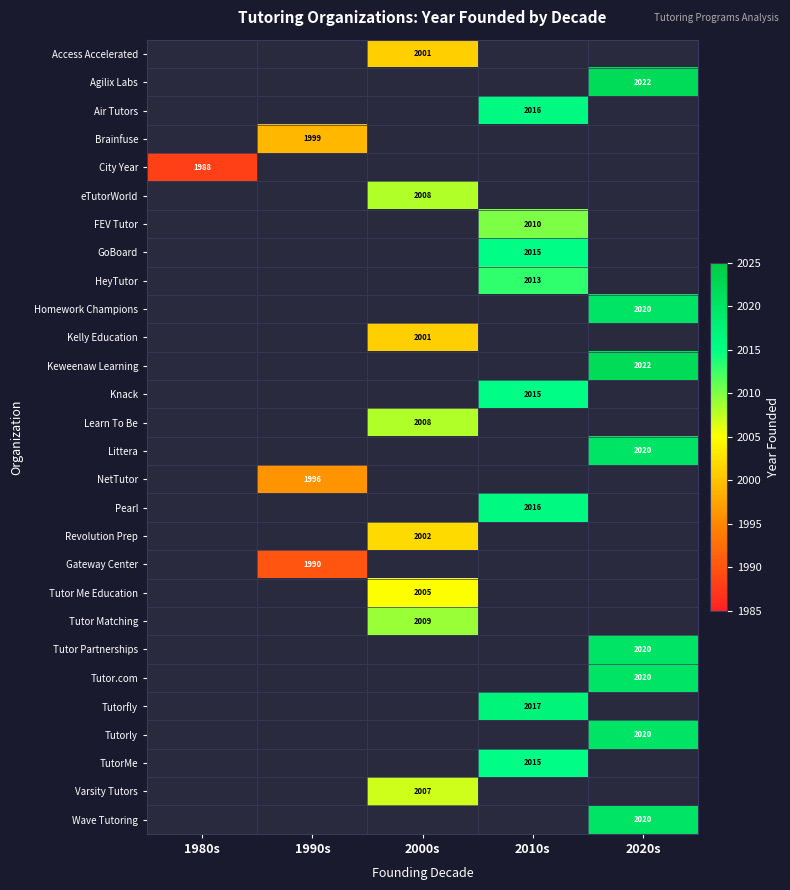

True or false: Tutor Me Education has a value of 2005 at 2000s.

True